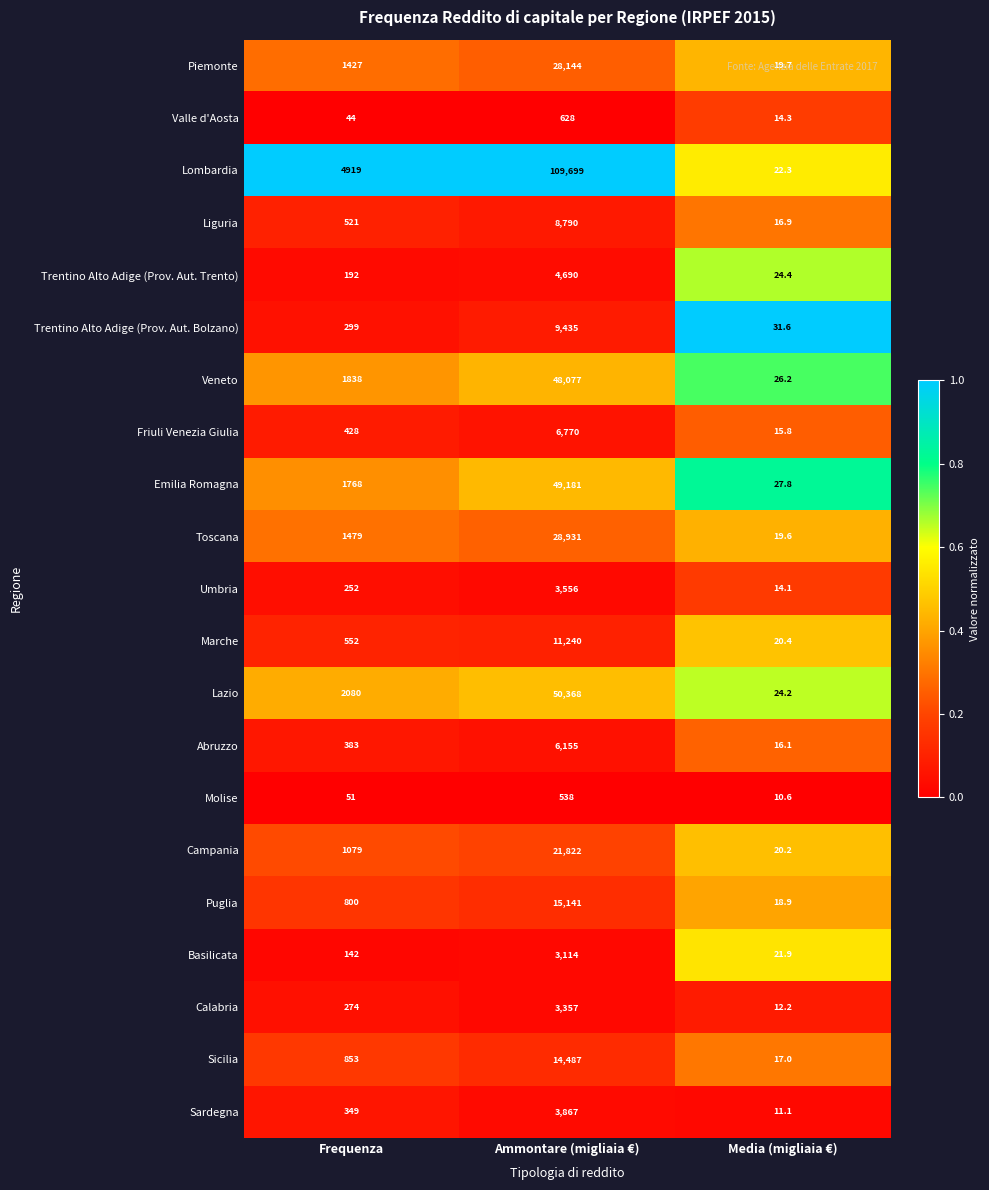

Which series changed the most between Frequenza and Media (migliaia €)?

Lombardia